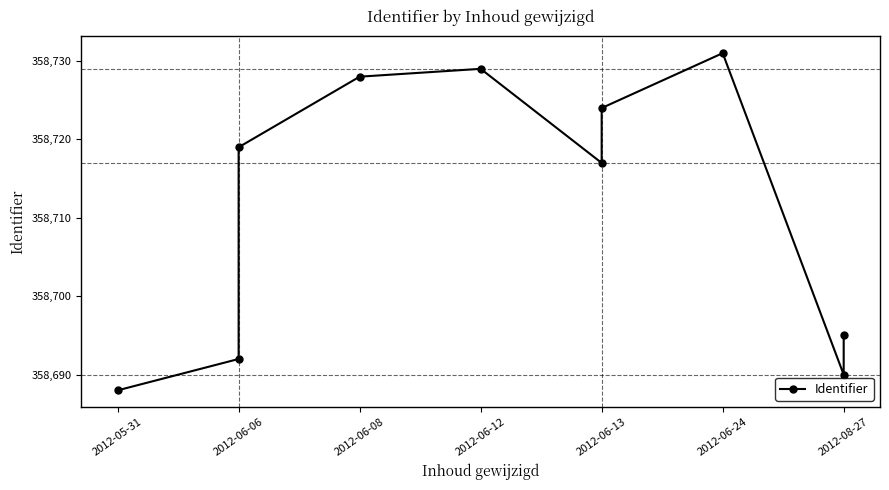

What position from the left is 8?

9